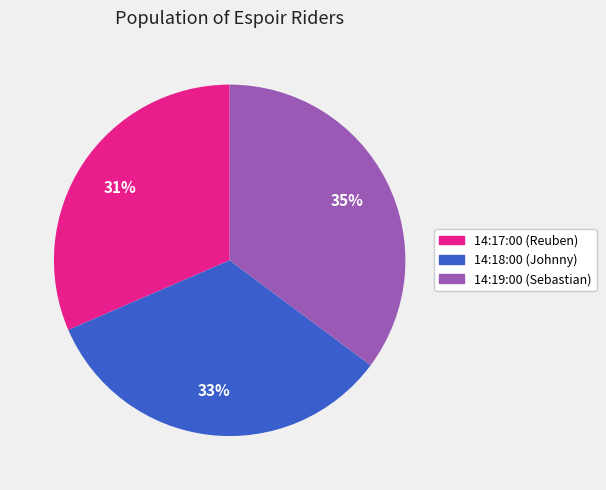

To the nearest percent, what is the difference between the largest and smallest slice percentages?

4%